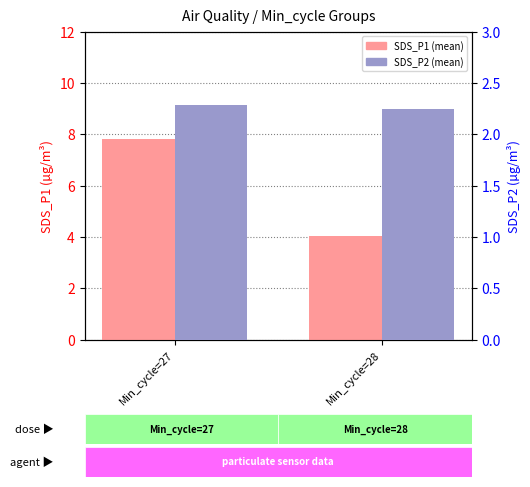

Is it true that SDS_P2 equals 2.2 at Min_cycle=28?

True